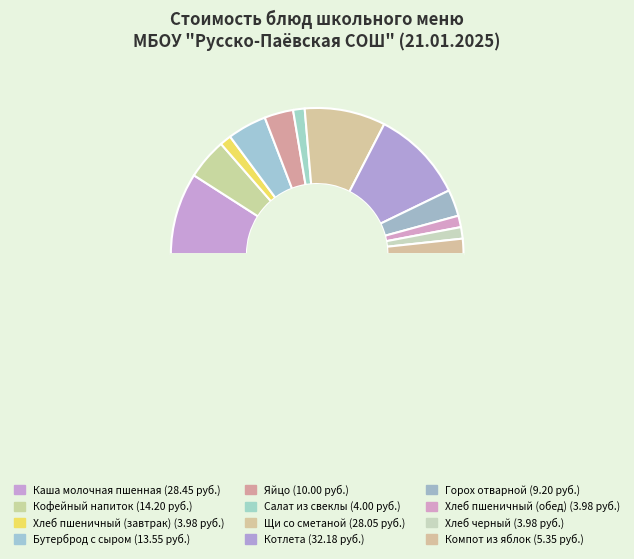

How many segments does this pie chart have?

13